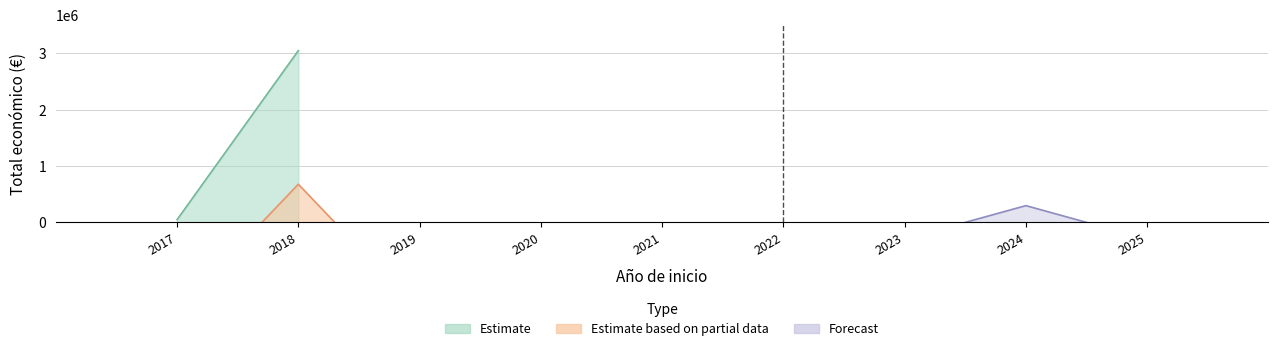

Reading left to right, transcribe all the data shown in this chart.

297514	48000	3051573	677425